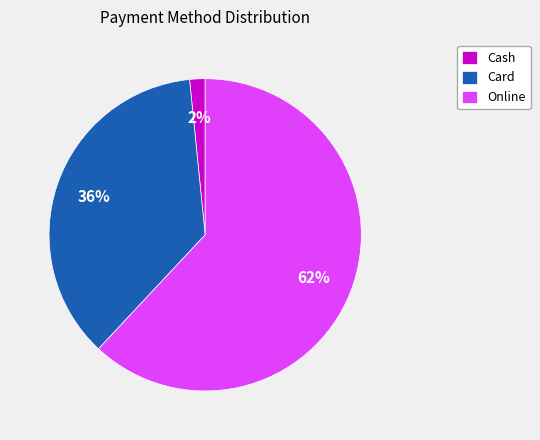

Is Online the majority of the pie?

Yes